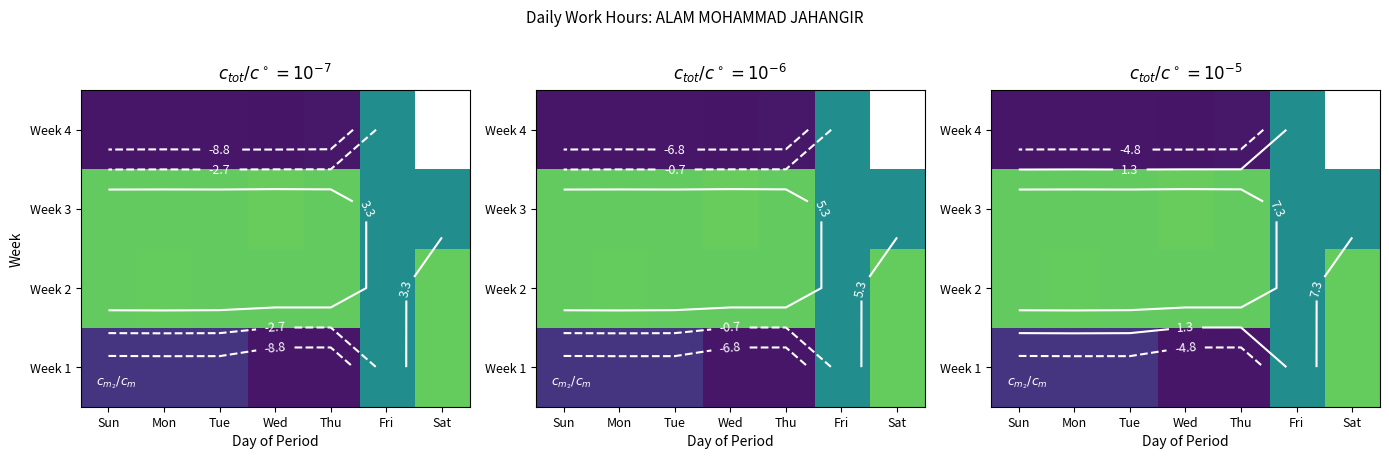

The value of Week 4 at Sun is -4.0. True or false?

False